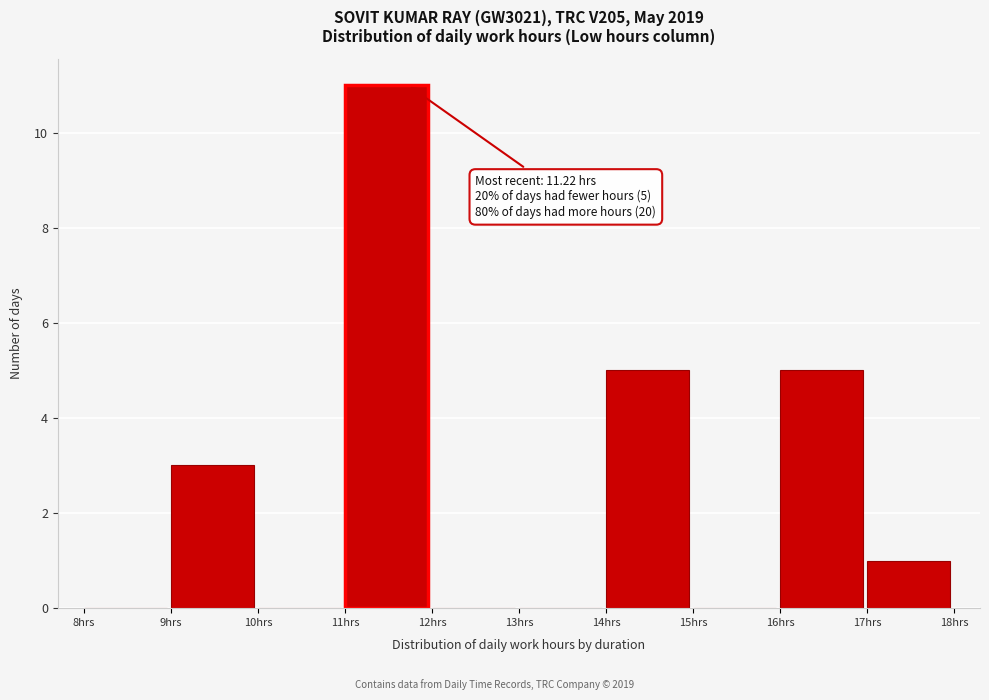

Which range on the x-axis has the tallest bar?

11 to 12